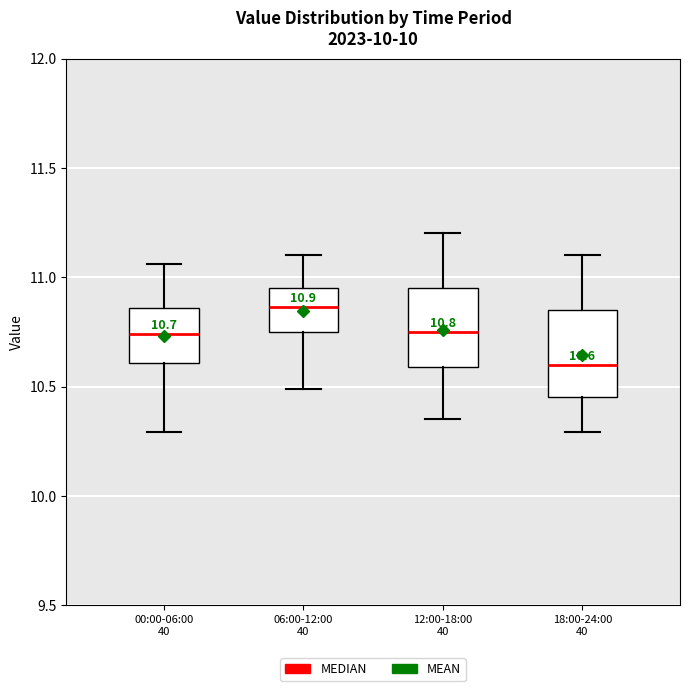

Which box's median line is the highest?

06:00-12:00 40